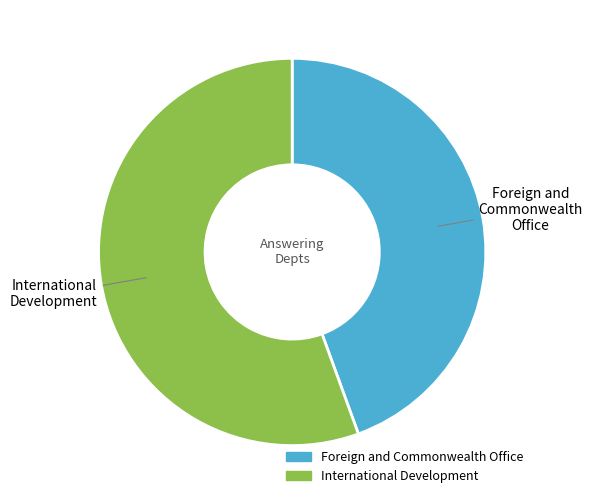

Which slice is the largest?

International Development